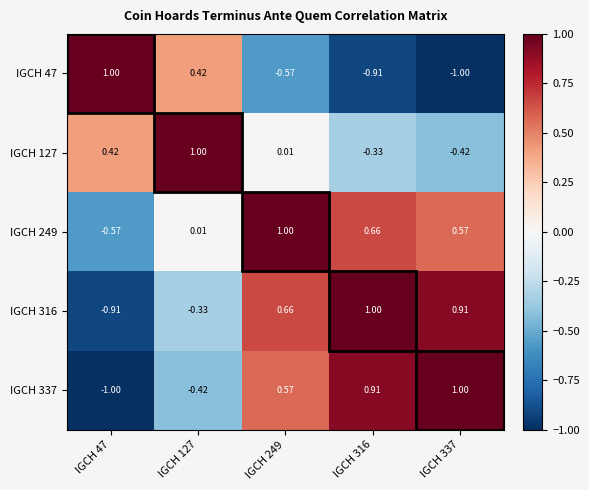

Is the value of IGCH 316 at IGCH 47 greater than the value of IGCH 249 at IGCH 127?

No